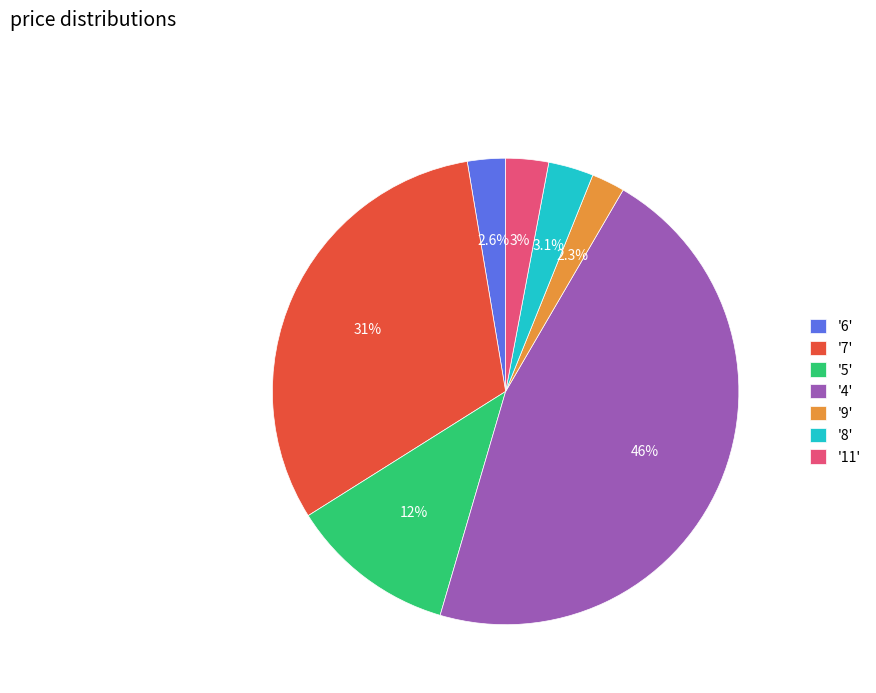

What portion of the pie excludes '7'?

68.7%